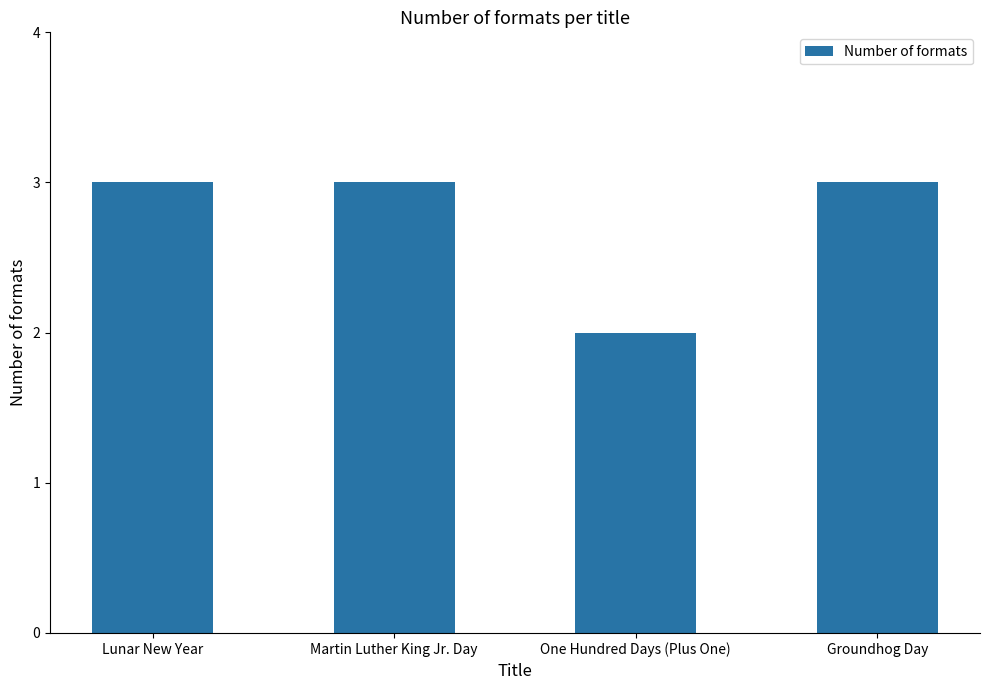

What is the minimum value shown in the chart?

2